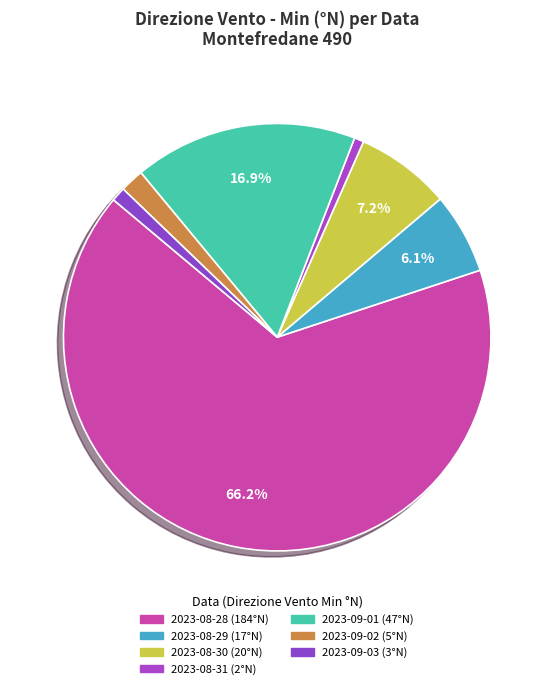

True or false: 2023-08-31 accounts for 11% of the total.

False